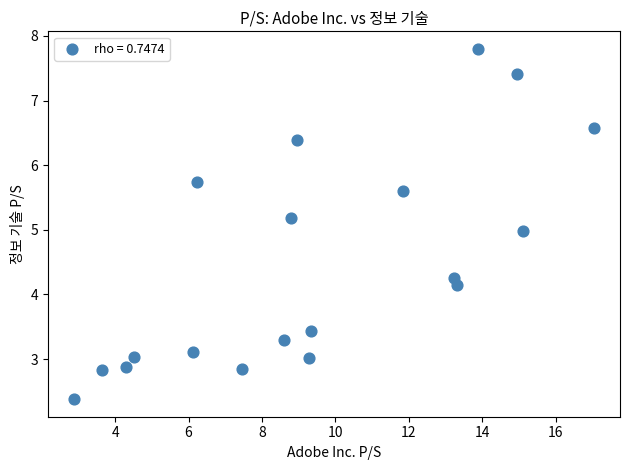

What is the range of X values (max minus min)?

14.2